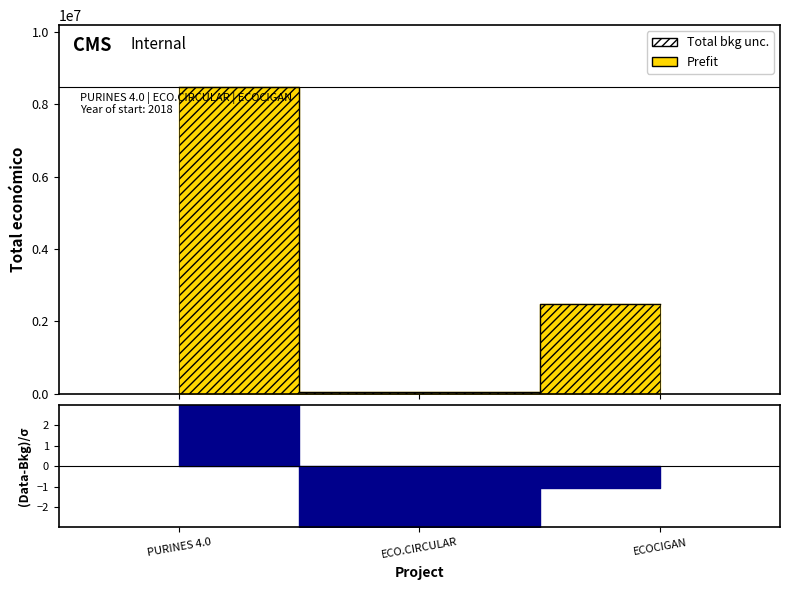

Rank the categories by value from highest to lowest.

PURINES 4.0, ECOCIGAN, ECO.CIRCULAR